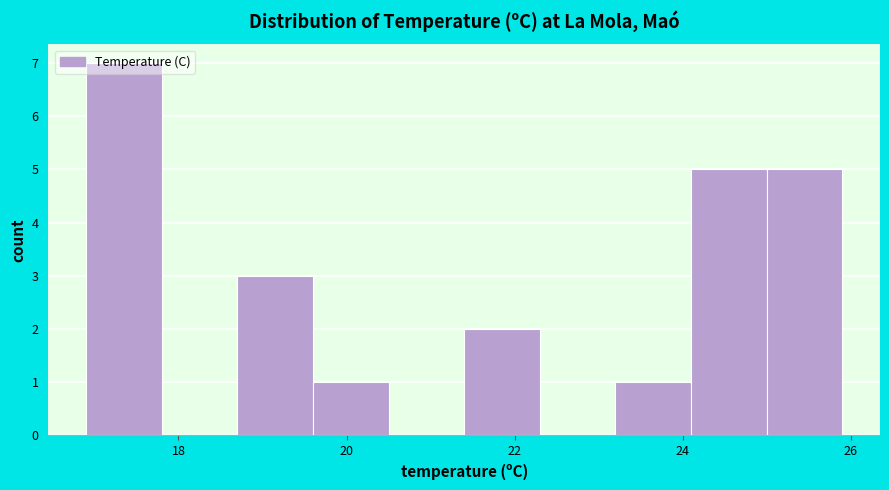

What is the height of the bar covering 19.6 to 20.5 on the x-axis? Neither the bar edges nor the heights are printed on the chart, so give them approximately, as read against the axes.

1